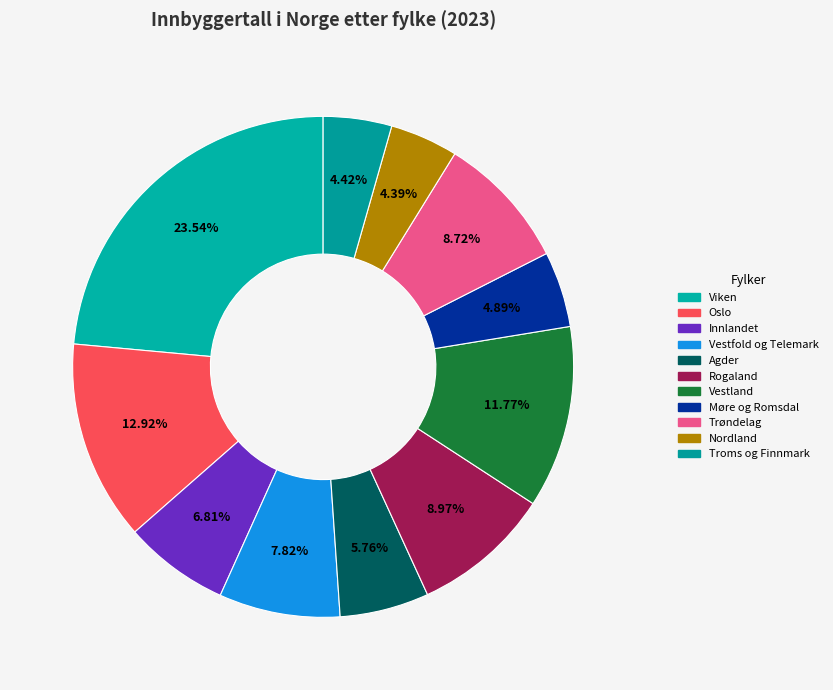

Rank the categories by value from highest to lowest.

Viken, Oslo, Vestland, Rogaland, Trøndelag, Vestfold og Telemark, Innlandet, Agder, Møre og Romsdal, Troms og Finnmark, Nordland